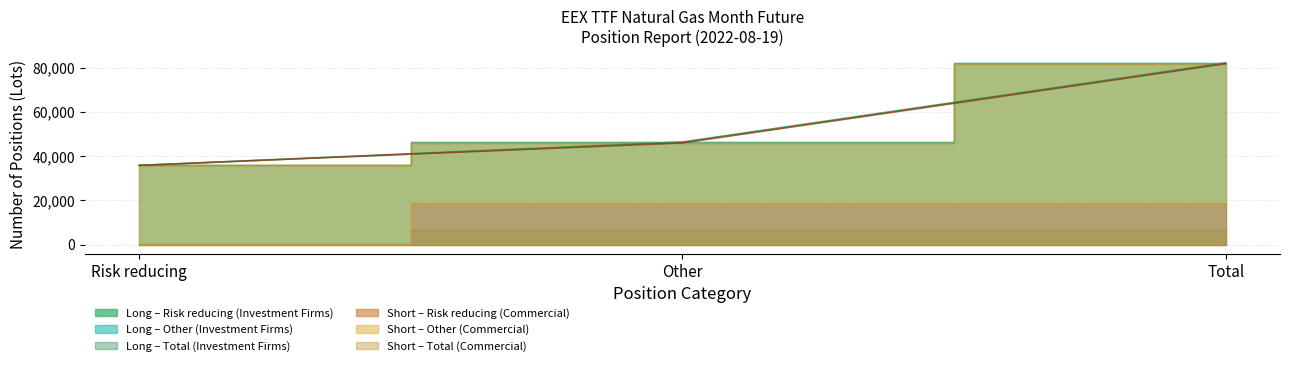

How many lines are shown in the chart?

3